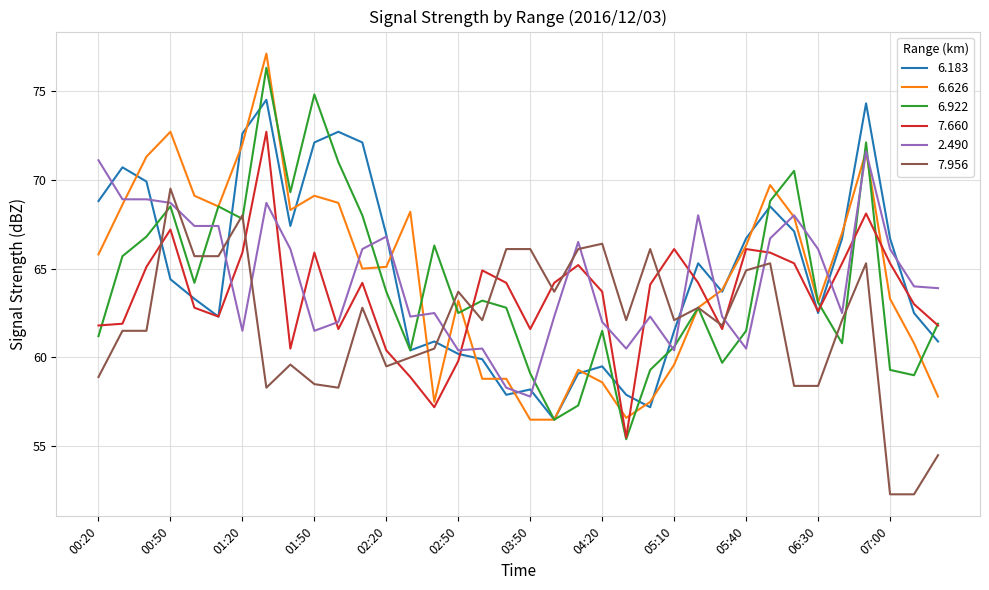

True or false: 7.660 and 2.490 intersect in this chart.

True